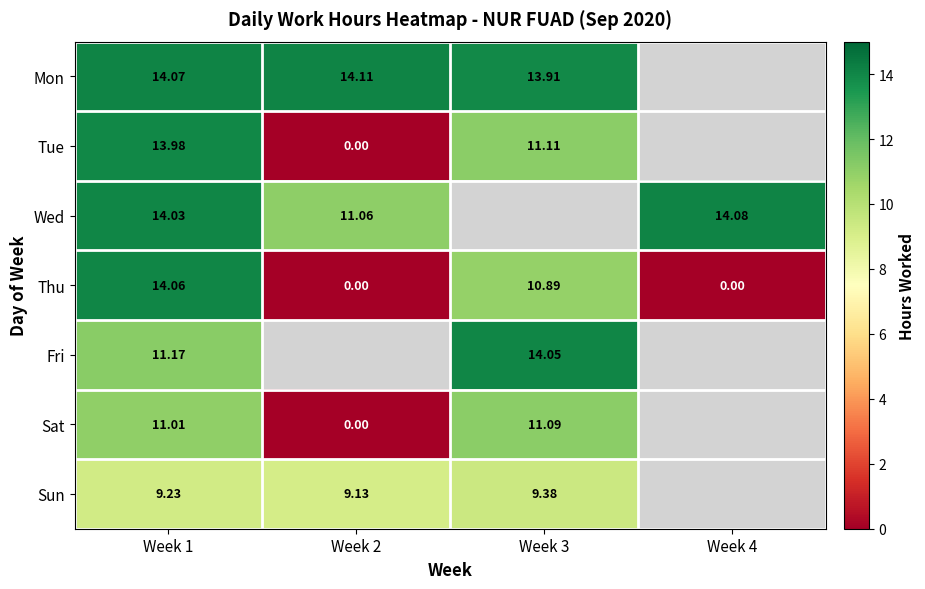

What is the difference between the maximum and minimum values in the Thu series?

14.1